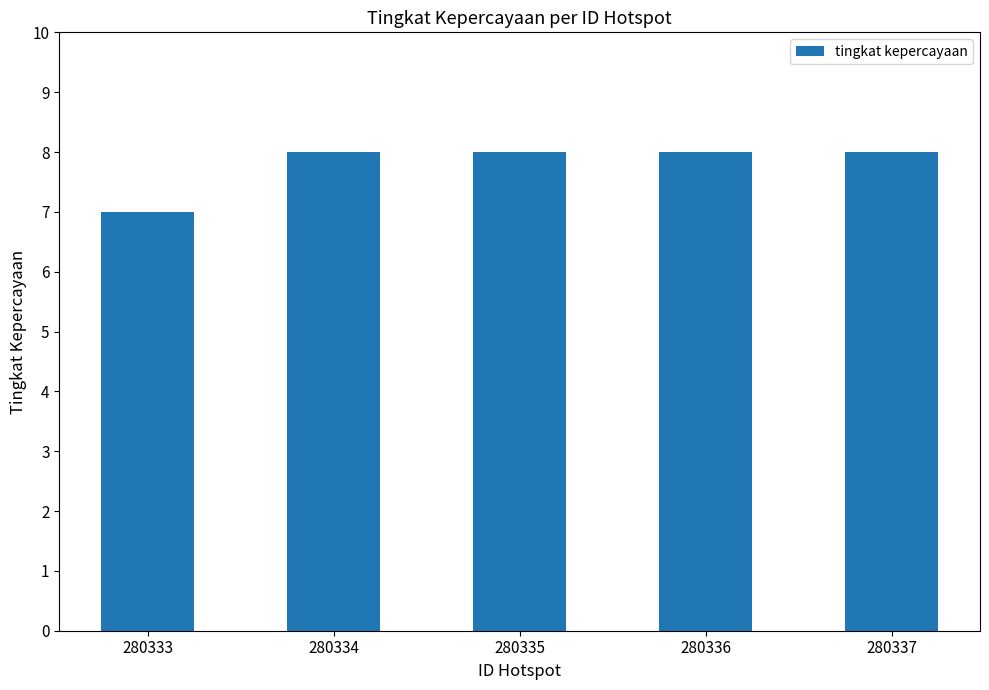

What is the sum of the values at 280336 and 280333?

15